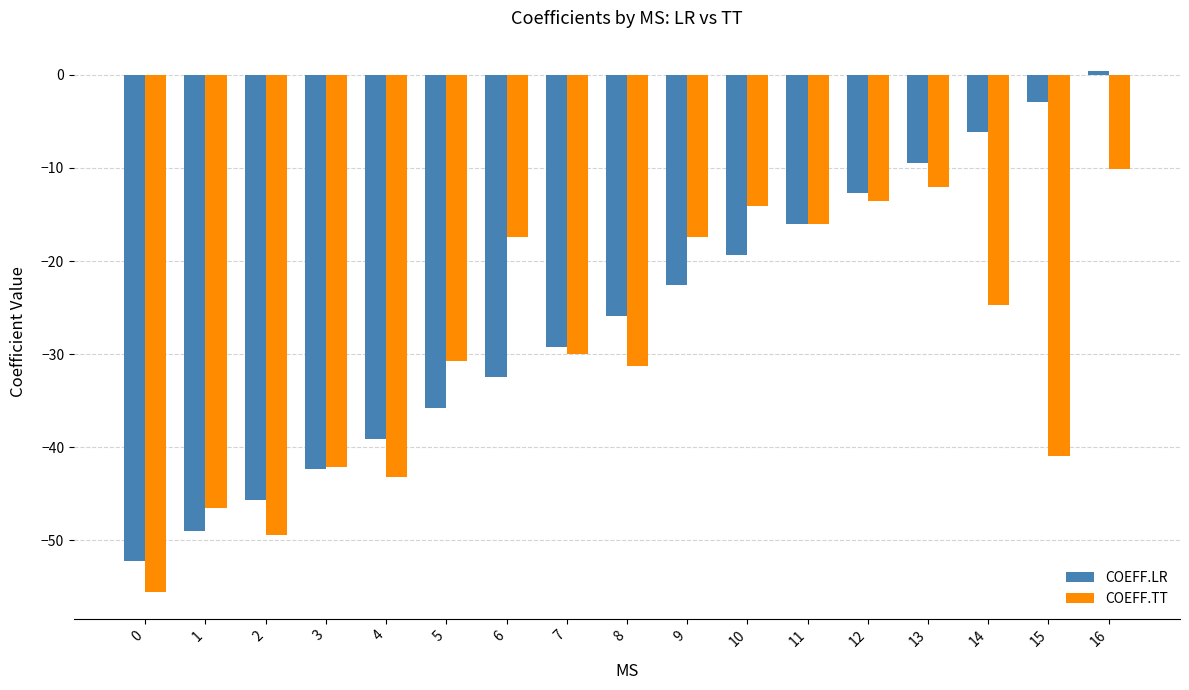

How many data points does each series have?

17